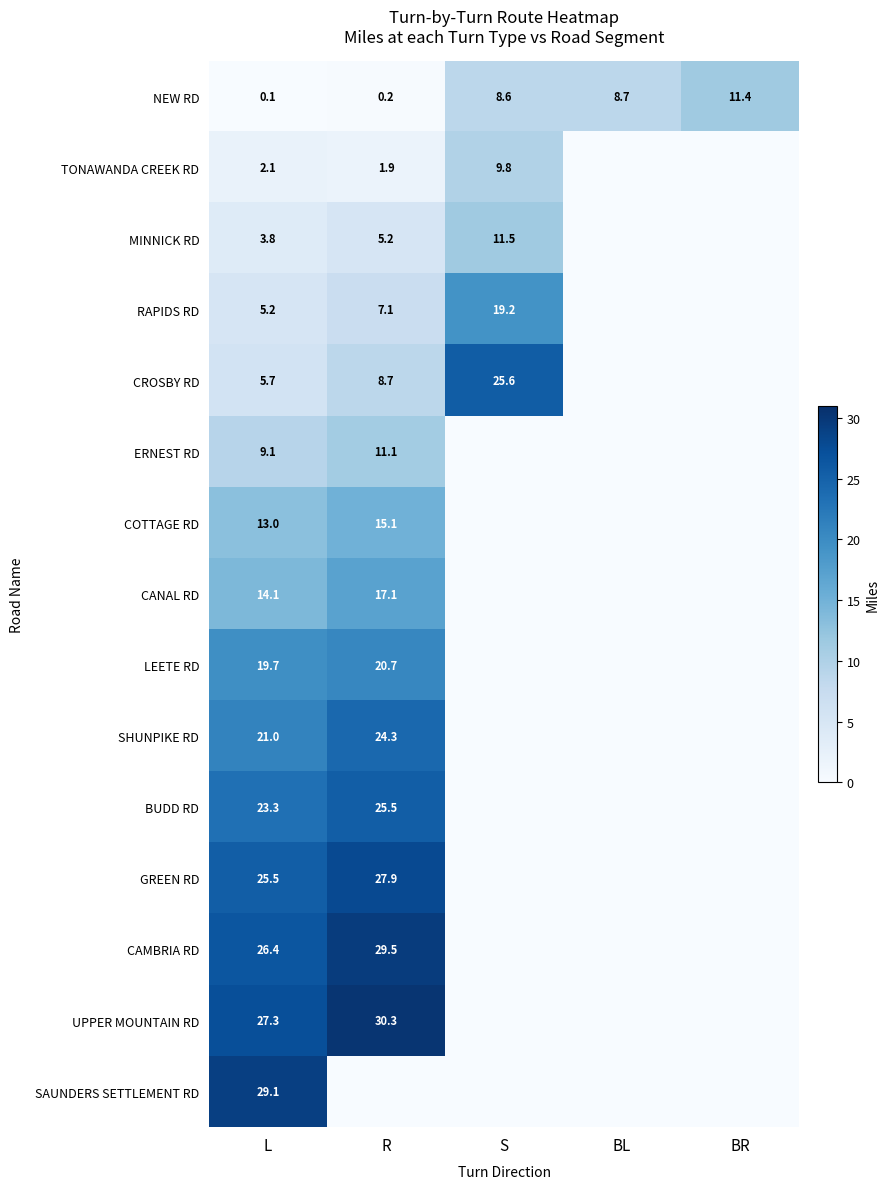

What is the total value across all series at BL?

8.7